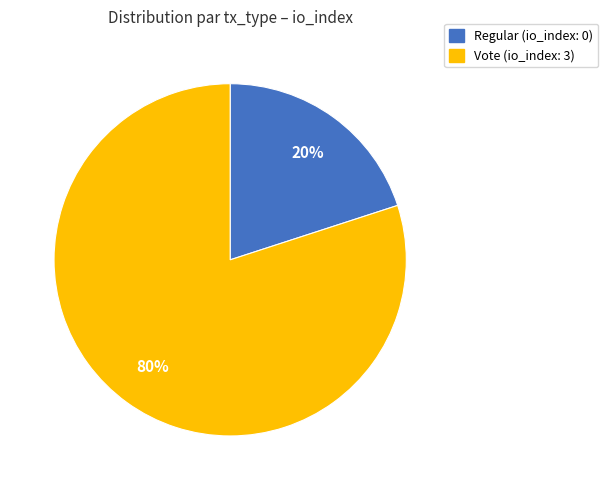

Is it true that Regular is 14% of the pie?

False